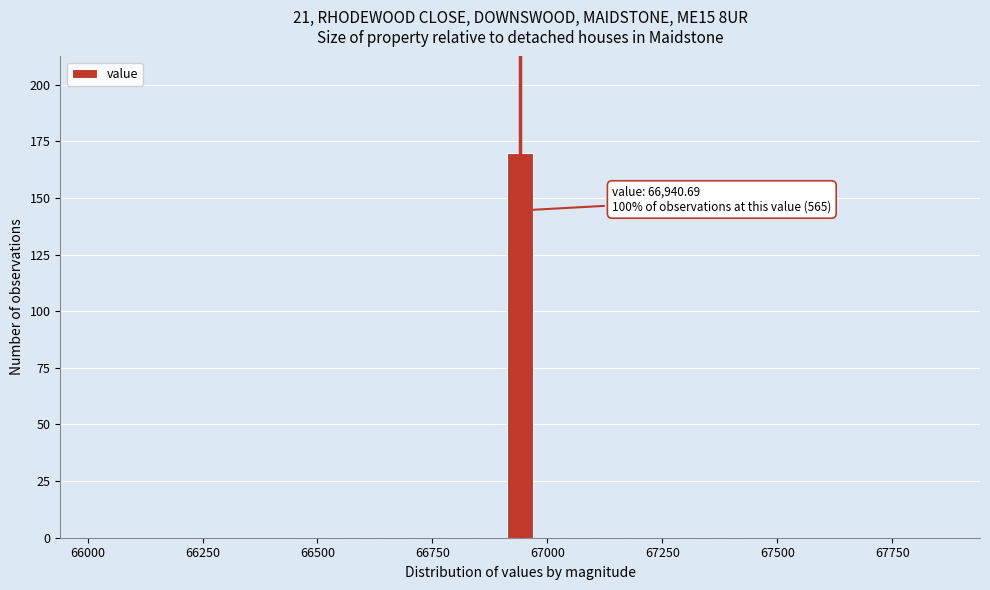

Read against the x-axis, roughly where is the centre of the tallest bar?

66950